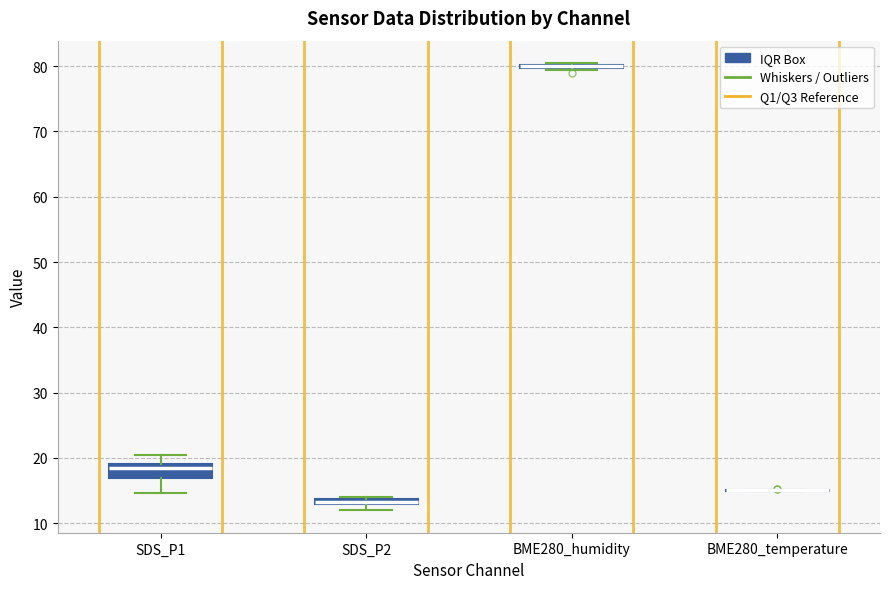

Which box is the tallest, from its lower edge to its upper edge?

SDS_P1